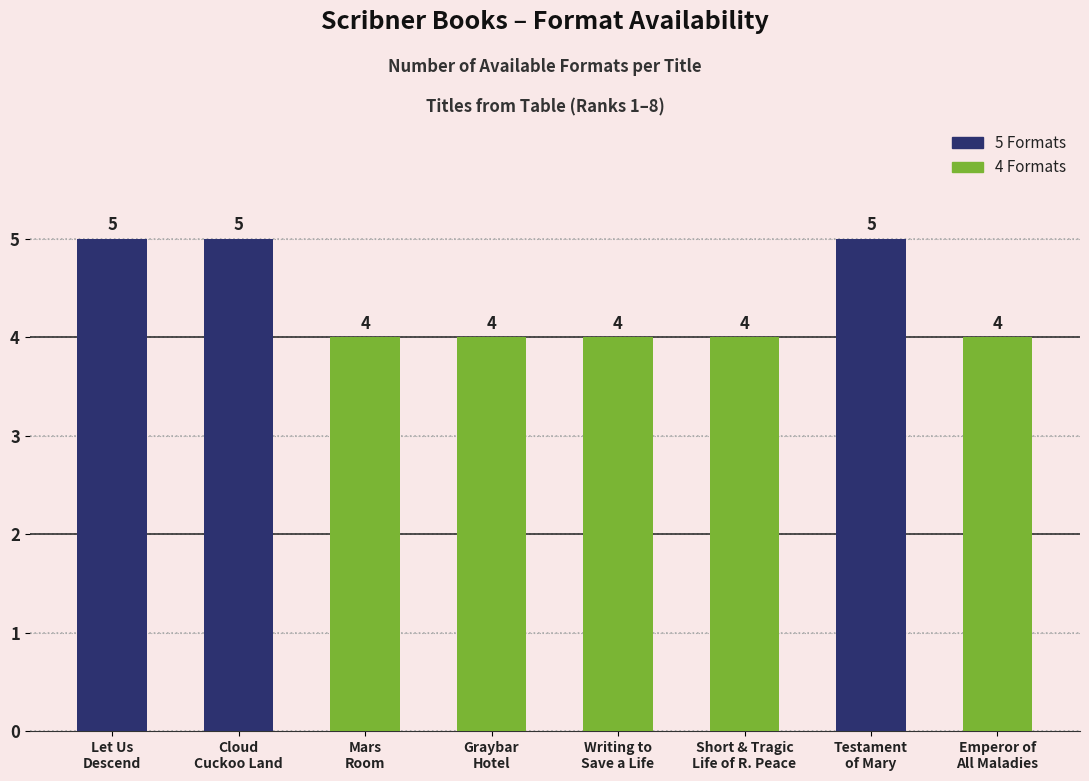

How many values exceed 4?

3